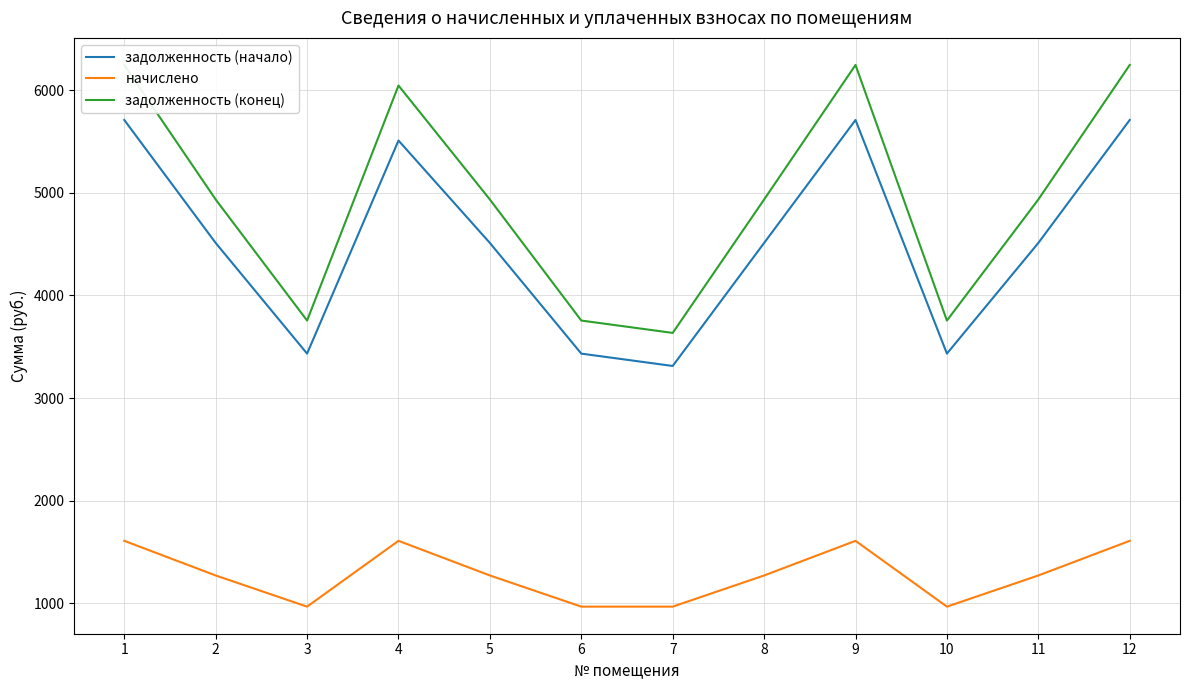

At which category does the chart reach its peak across all series?

1